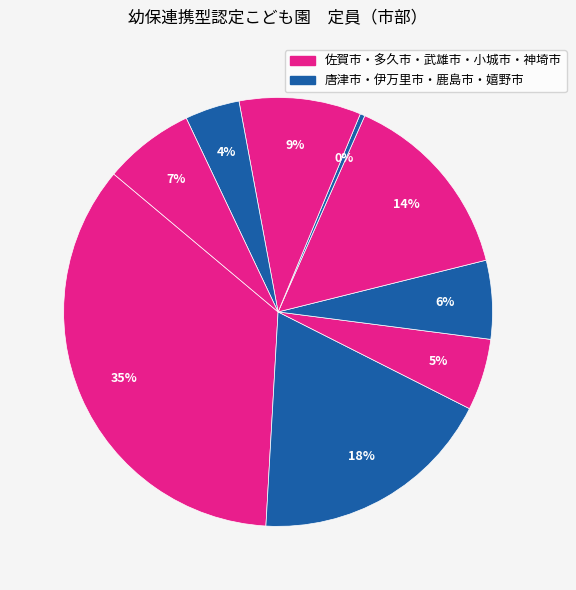

How many segments does this pie chart have?

9